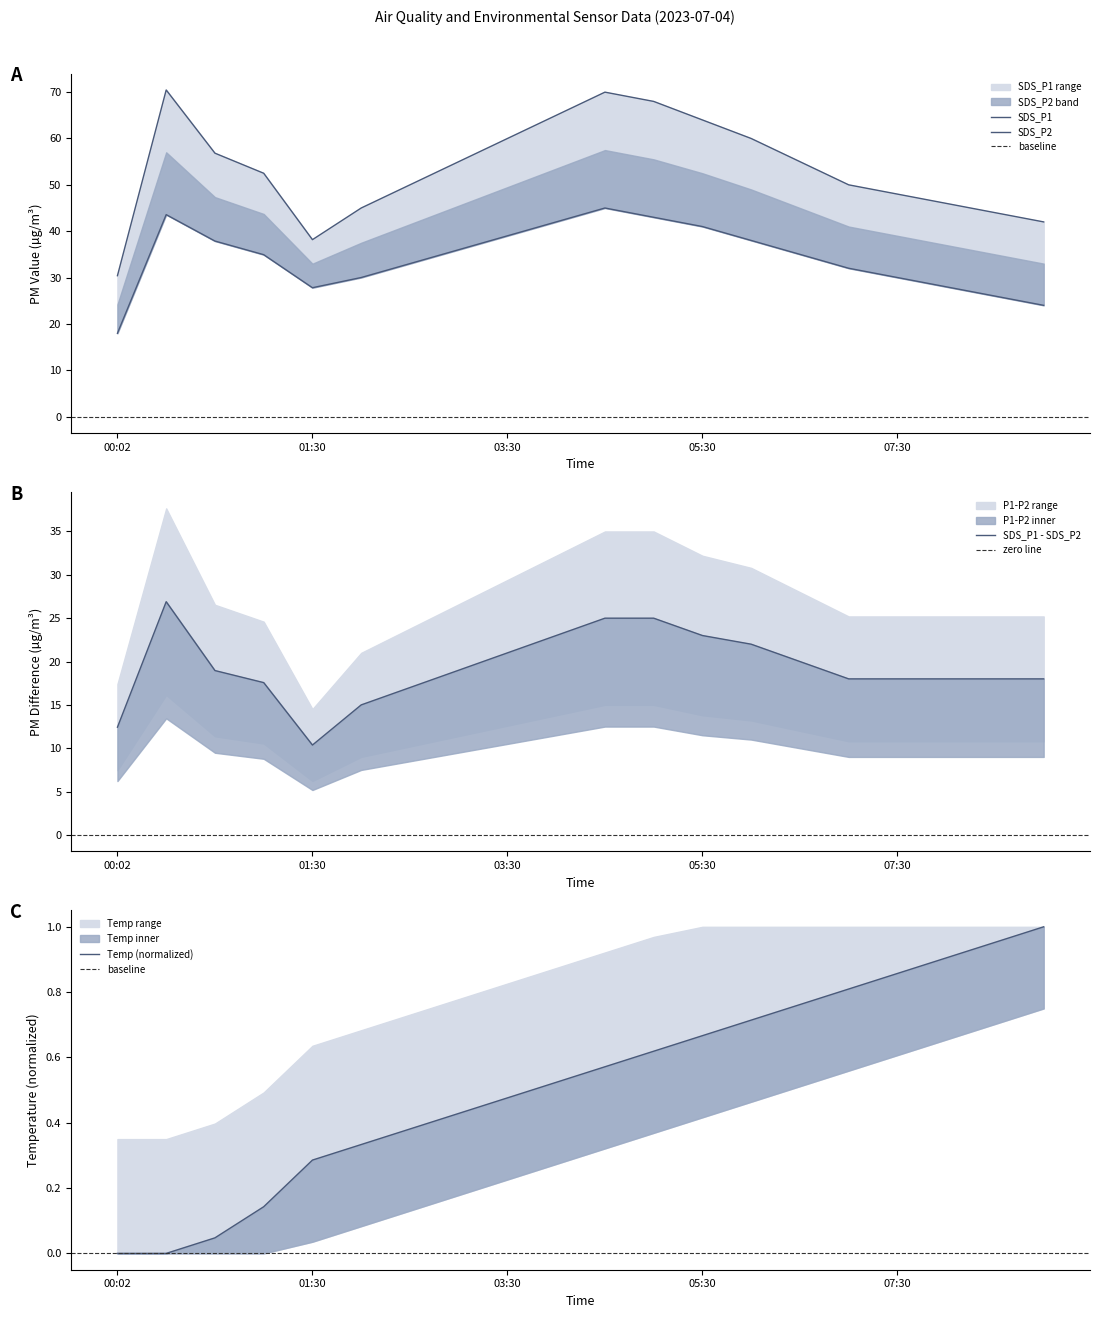

Is the value of Temp at 08:00 greater than the value of SDS_P1 at 07:00?

No